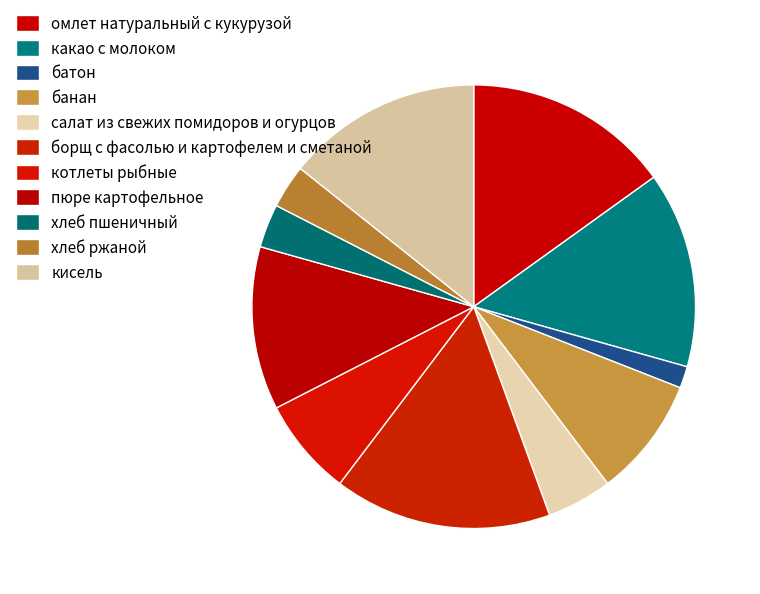

Count the number of slices in the pie.

11